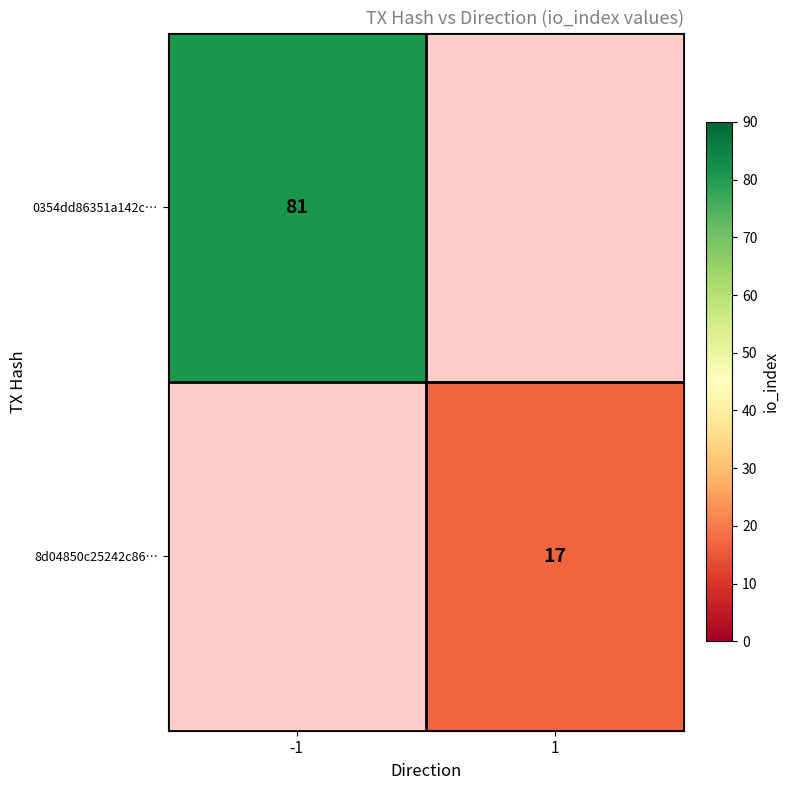

Is it true that 0354dd86351a142c… equals 123 at -1?

False